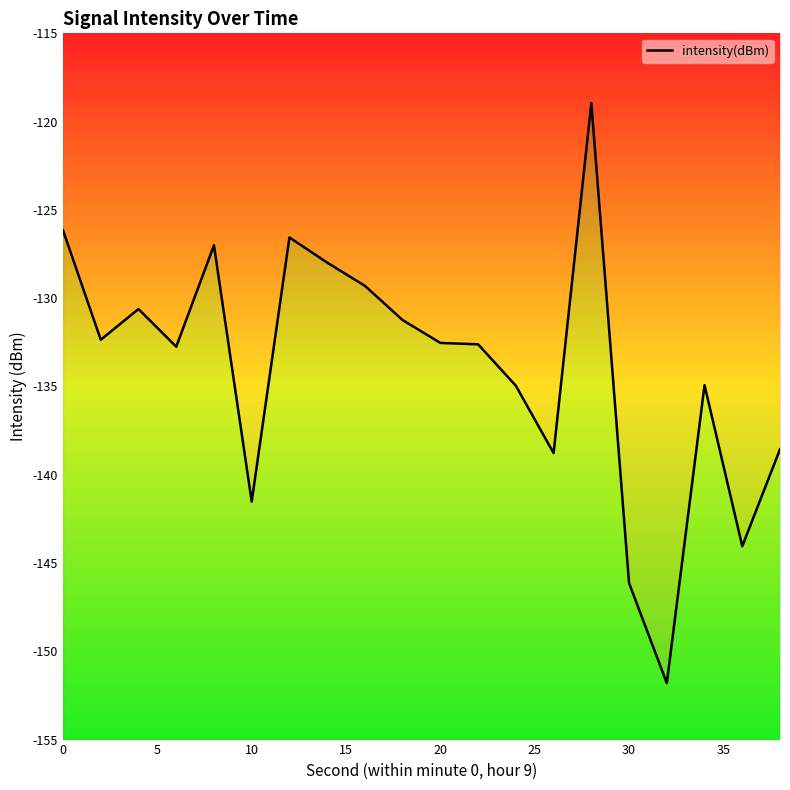

Is it true that the value at 5 is -132.4?

True